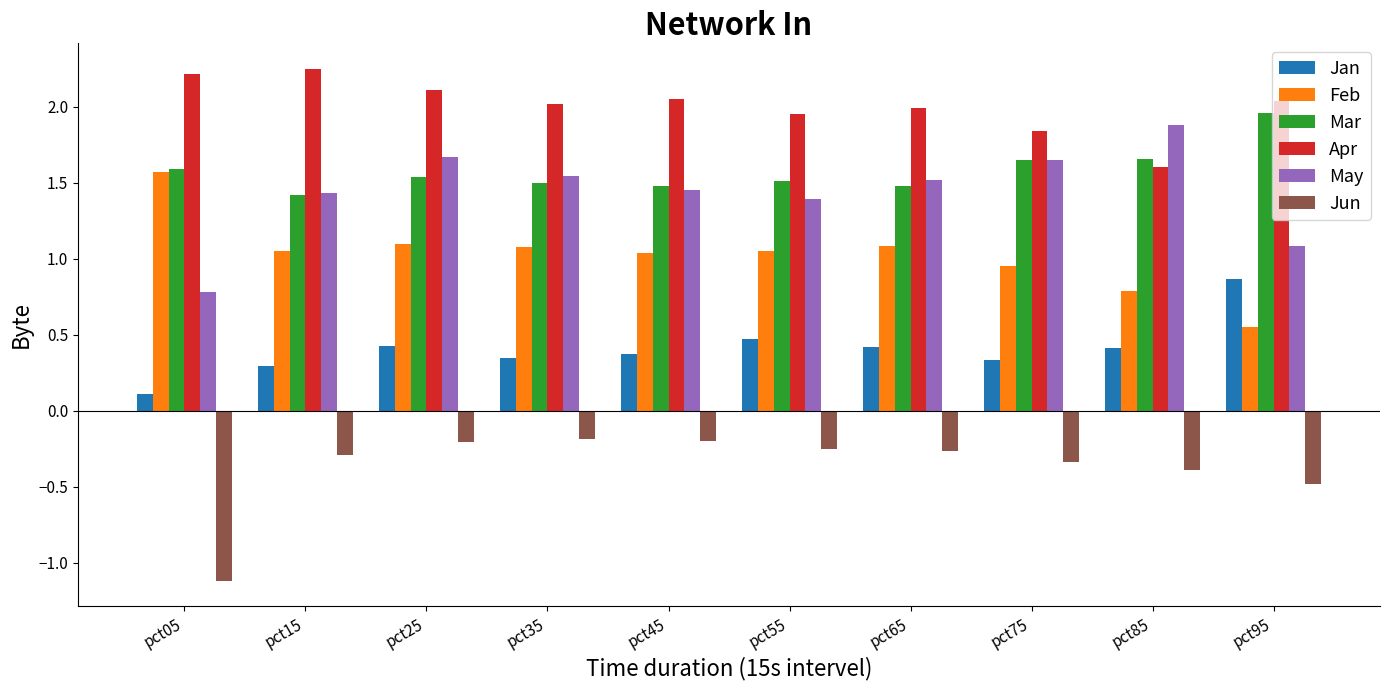

What is the minimum value shown in the chart?

-1.1